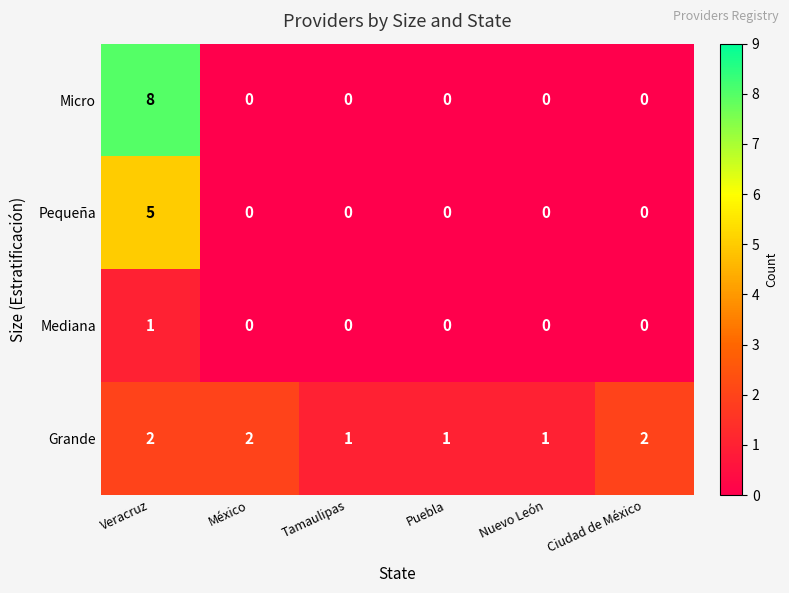

The value of Mediana at Veracruz is 1. True or false?

True